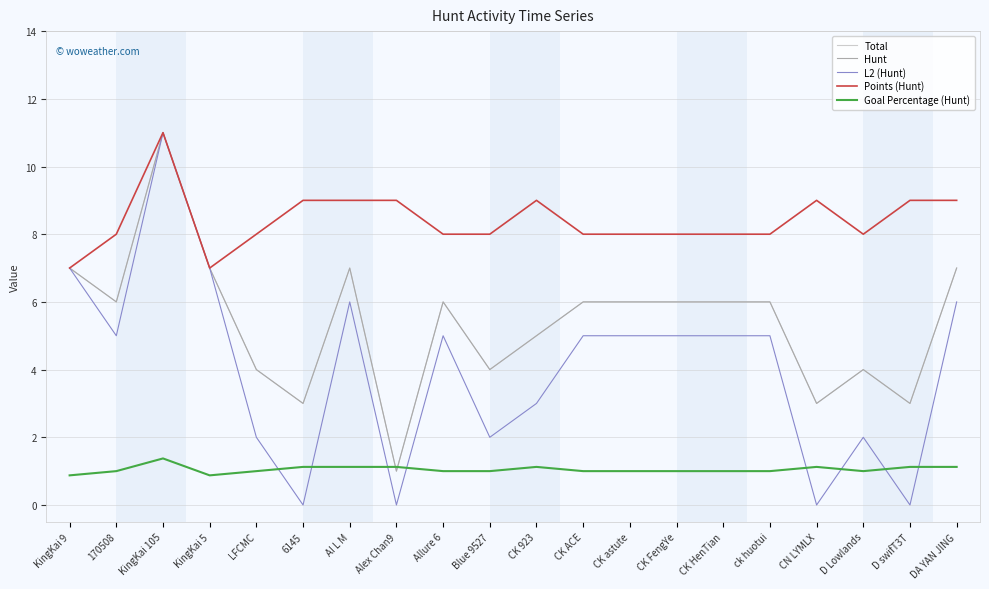

What is the label of the 20th point from the left?

DA YAN JING